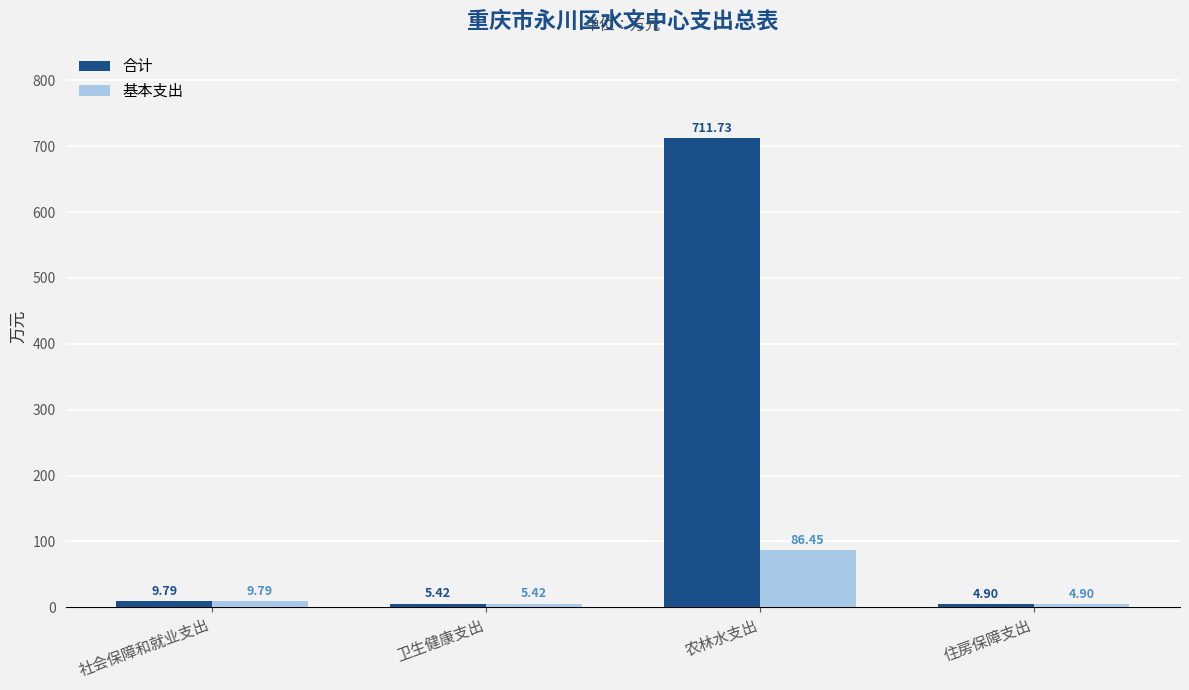

What are all the series names shown in the legend?

合计, 基本支出